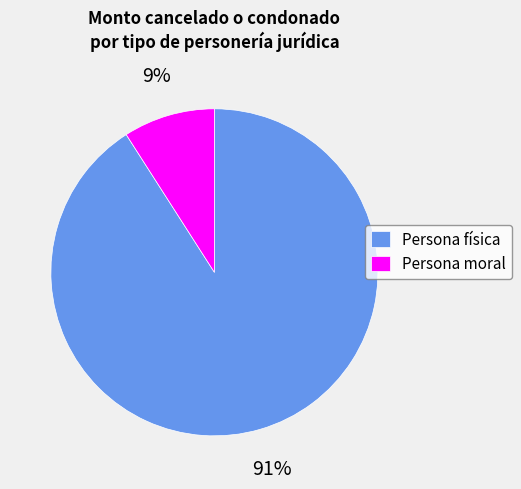

Combined, do Persona moral and Persona física account for over 50%?

Yes